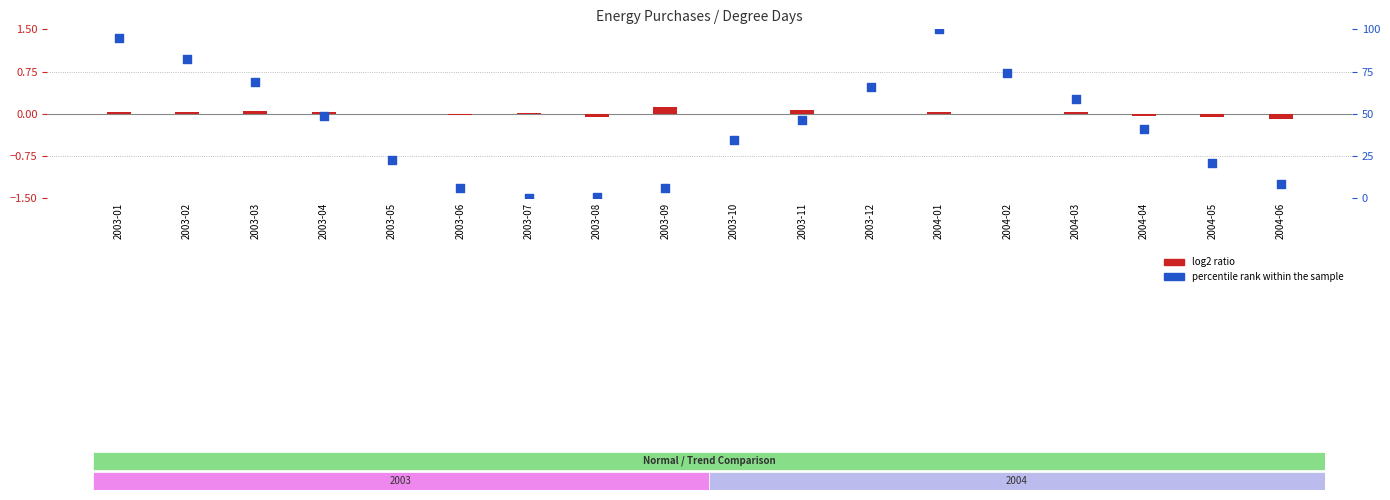

At which category is the sum across all series the highest?

2004-01